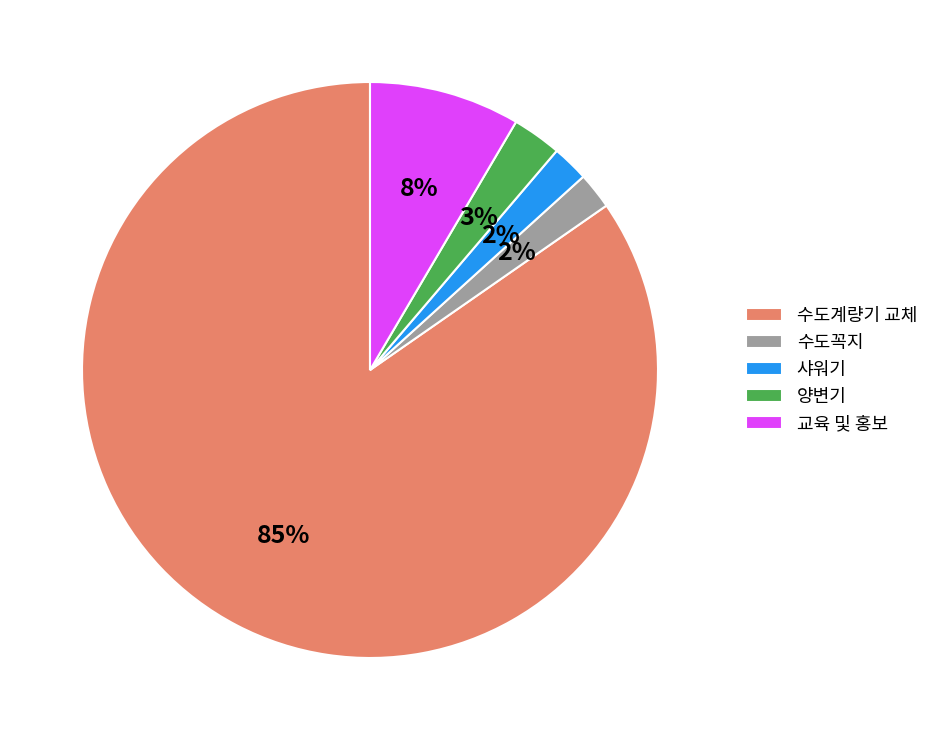

Which category has the biggest portion of the pie?

수도계량기 교체